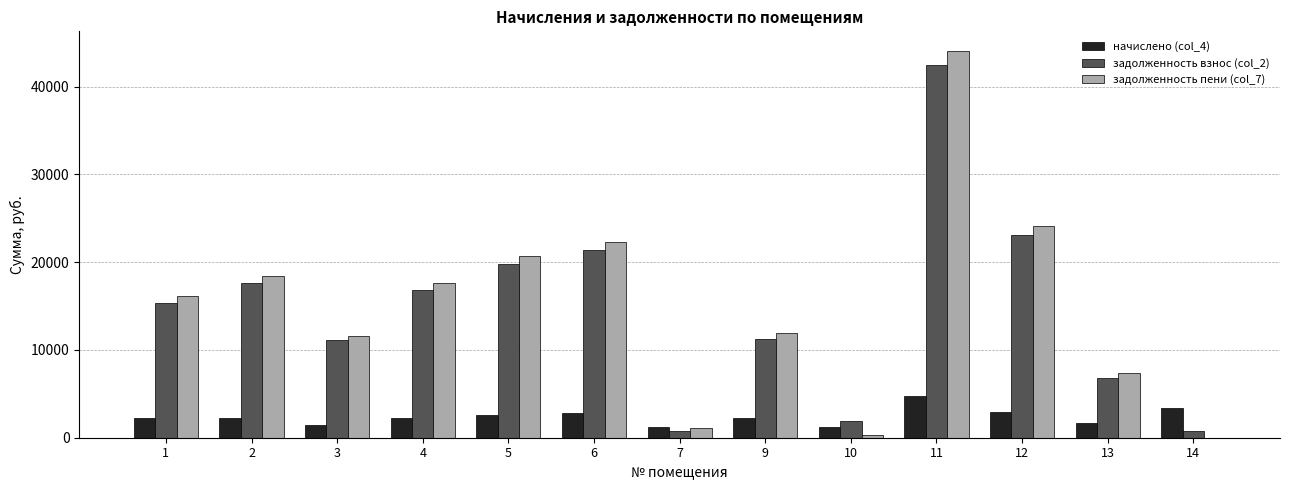

Are the bars grouped side by side (vs. stacked)?

Yes